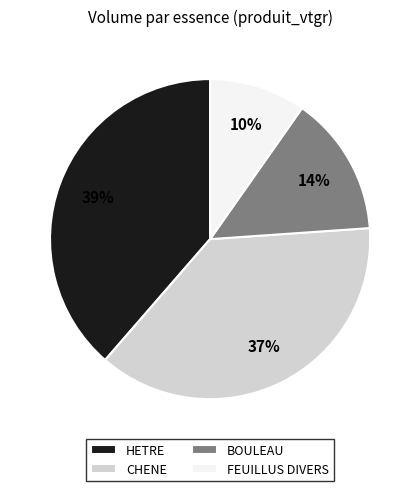

Is it true that HETRE is 48% of the pie?

False